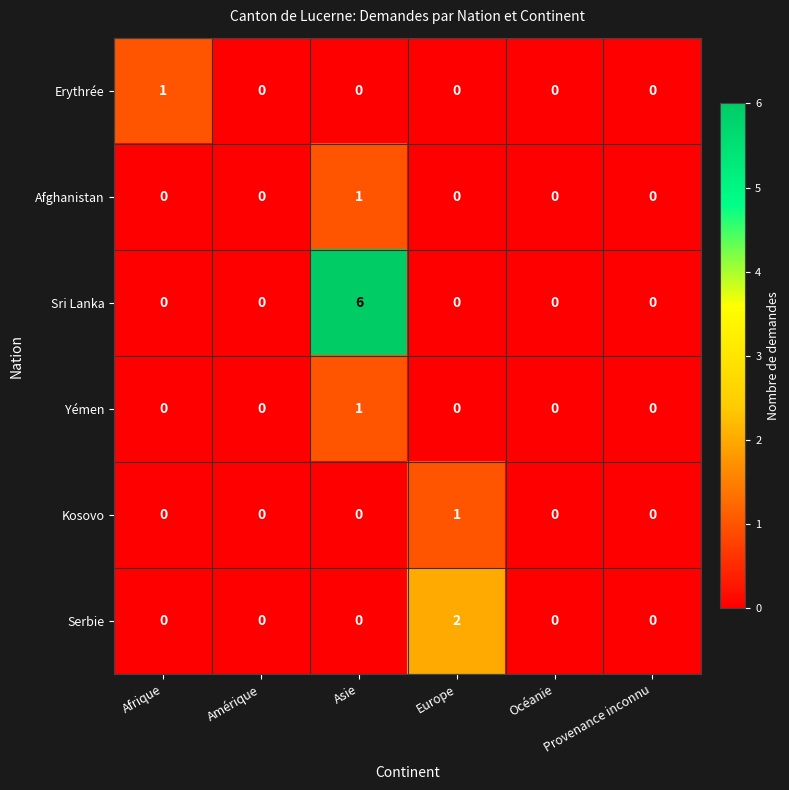

Which category has the highest value across all series?

Asie